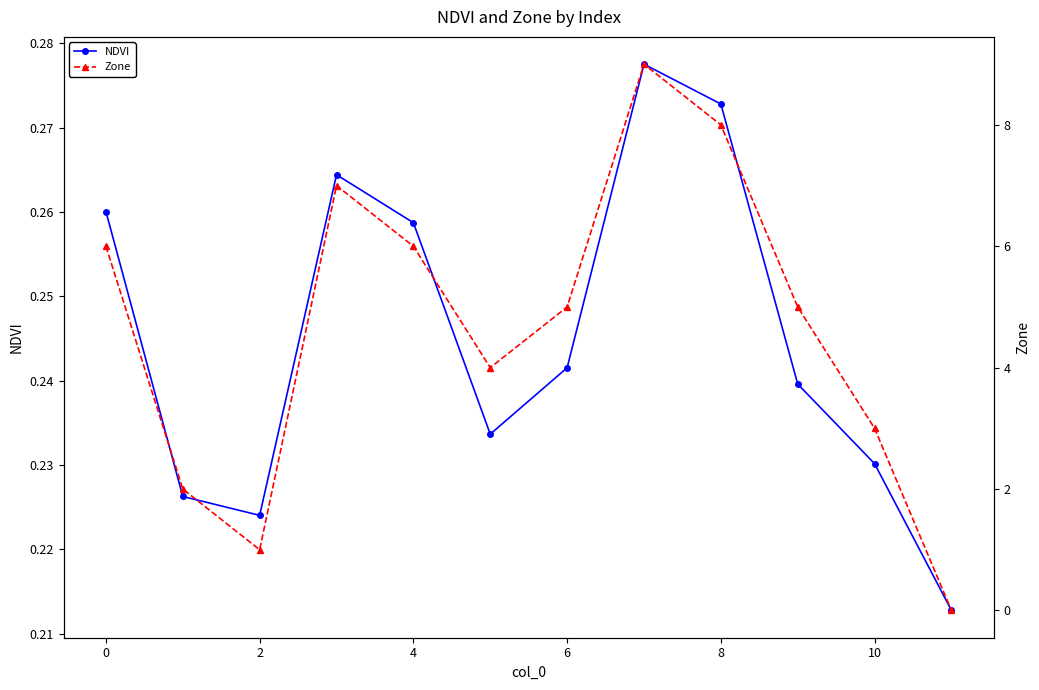

At which category does NDVI reach its first local valley?

2